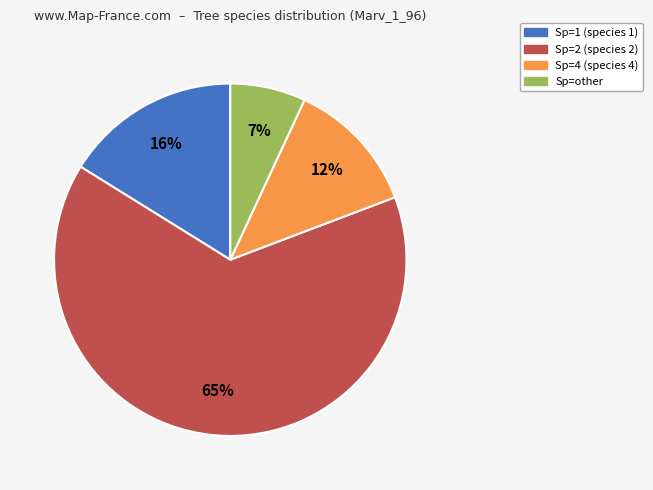

What percentage is the Sp=other slice, to the nearest percent?

7%